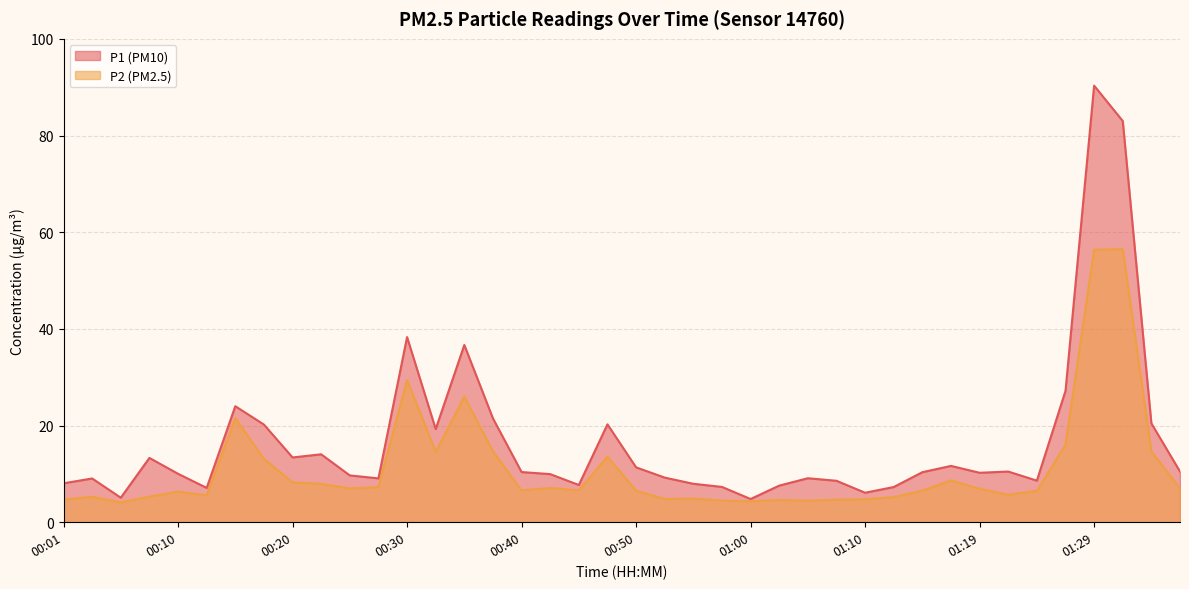

What is the total value across all series at 01:12?

12.5